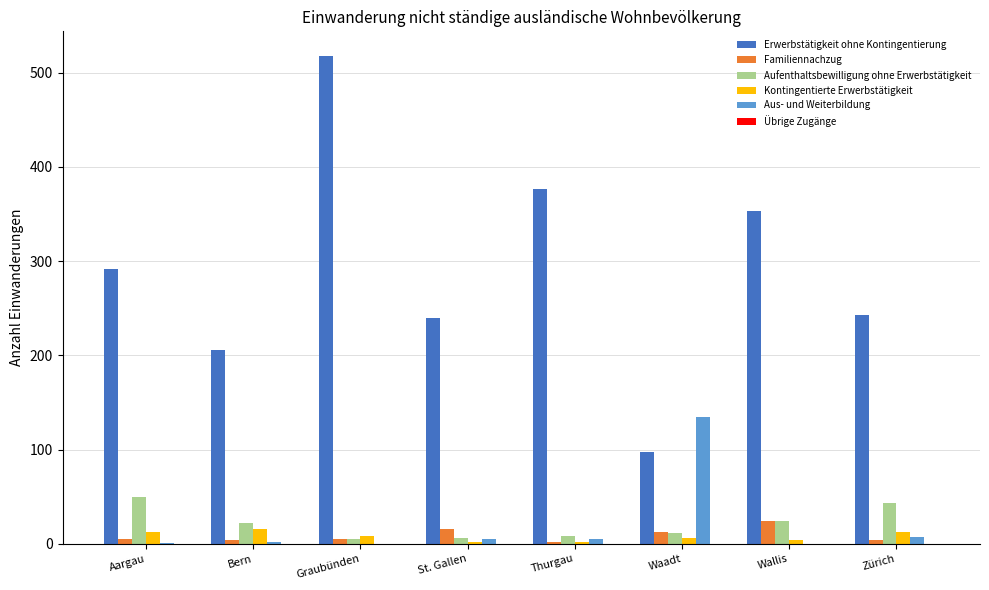

At which category is the sum across all series the highest?

Graubünden